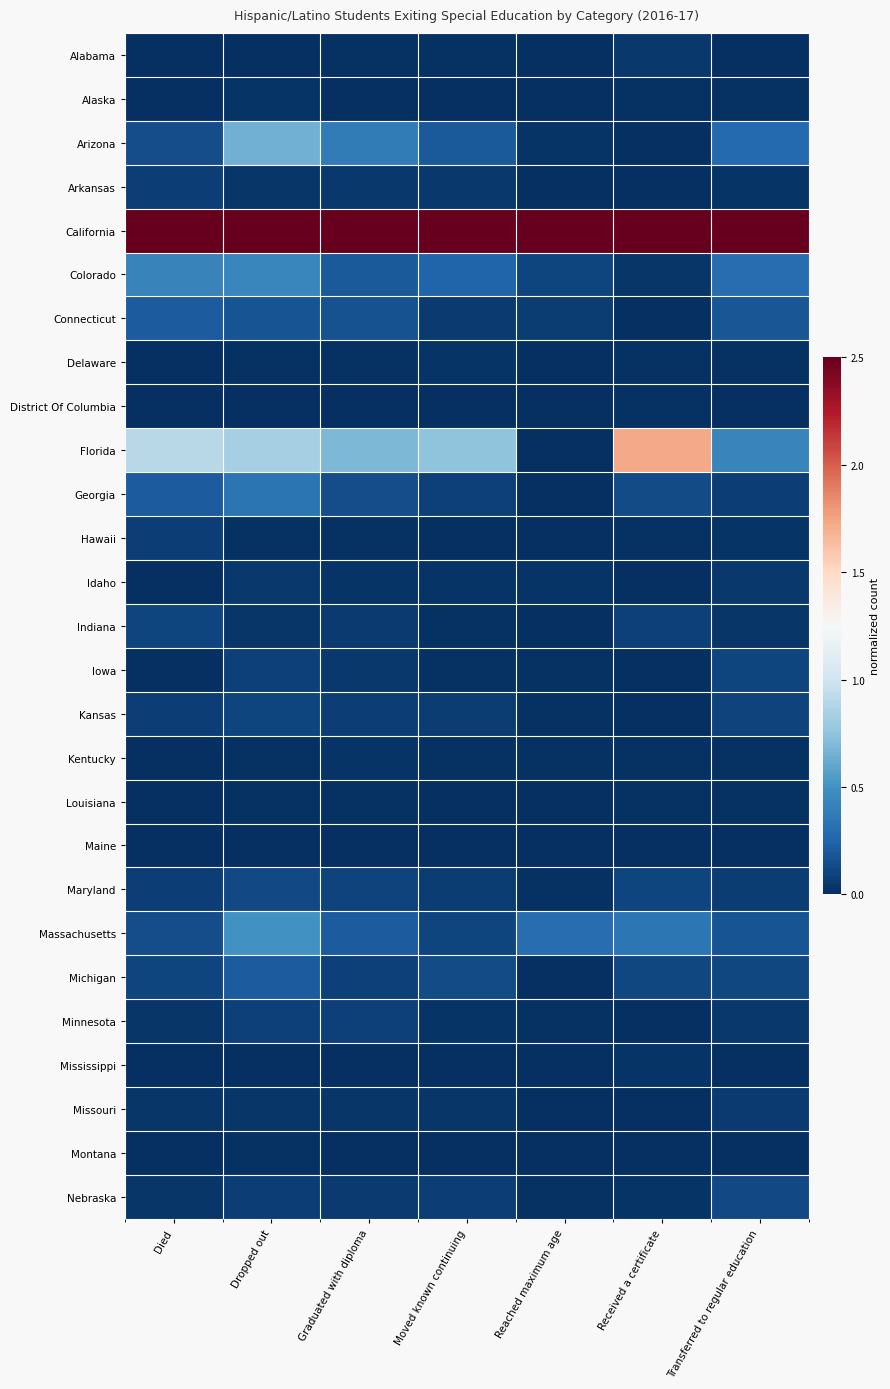

Which series has the widest spread of values?

Florida